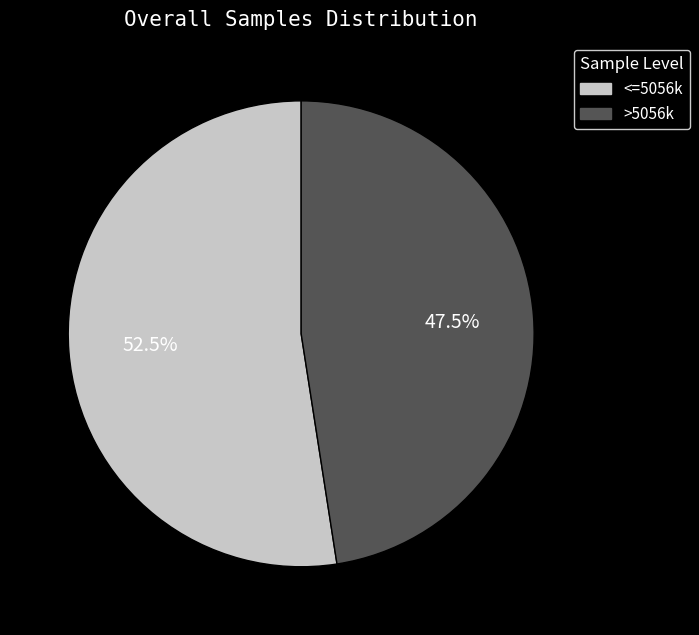

Does any single category account for the majority?

Yes